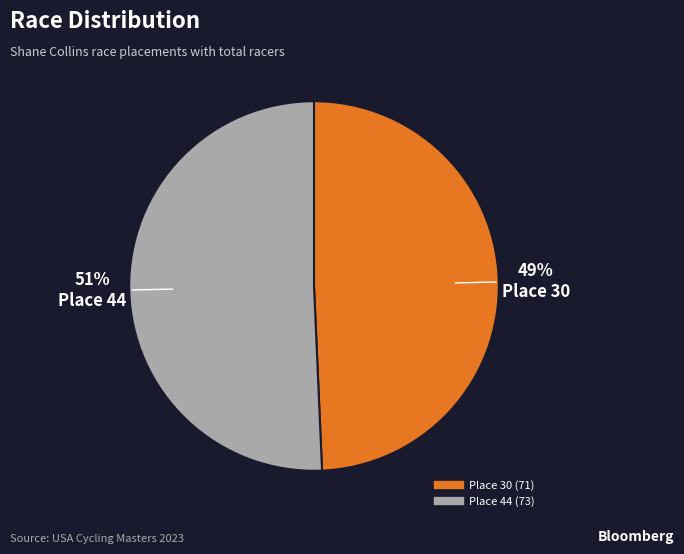

Does Place 44 represent more than half of the total?

Yes